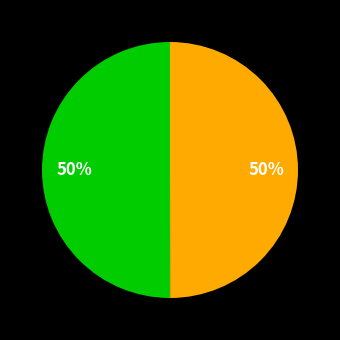

Rank the categories by value from highest to lowest.

Revocation, Ticket